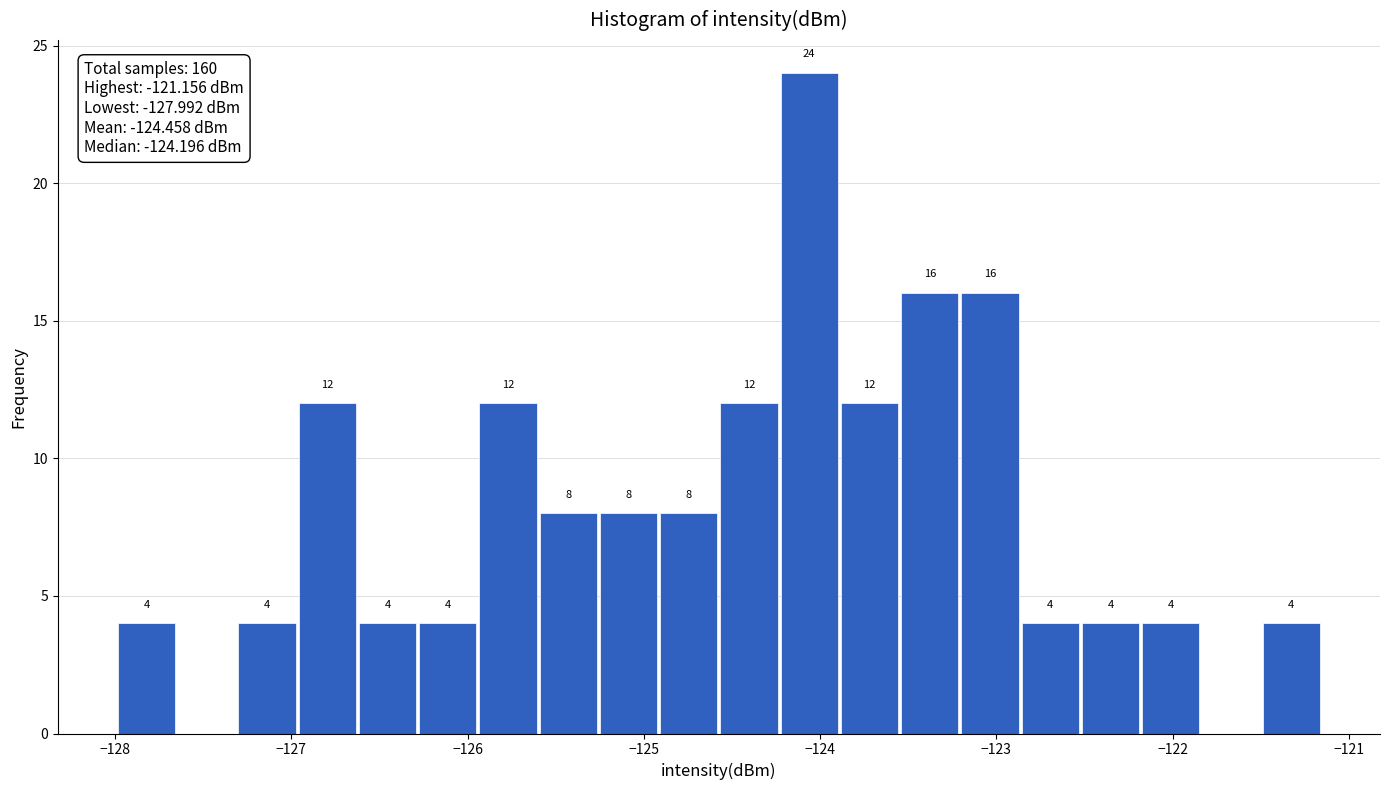

Read against the x-axis, roughly where is the centre of the tallest bar?

-124.1